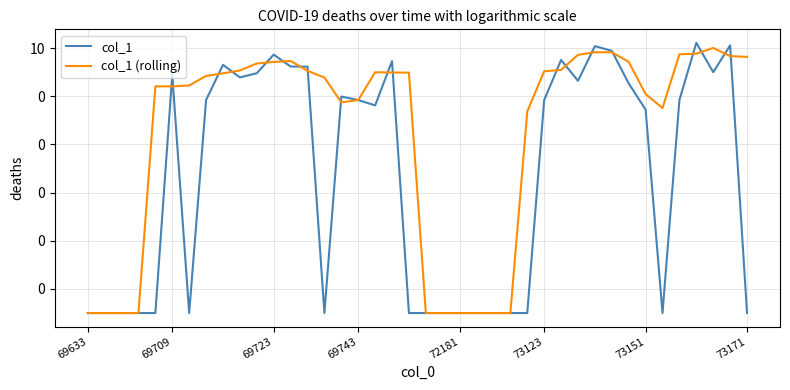

Which category has the lowest value in the col_1 (rolling) series?

69633